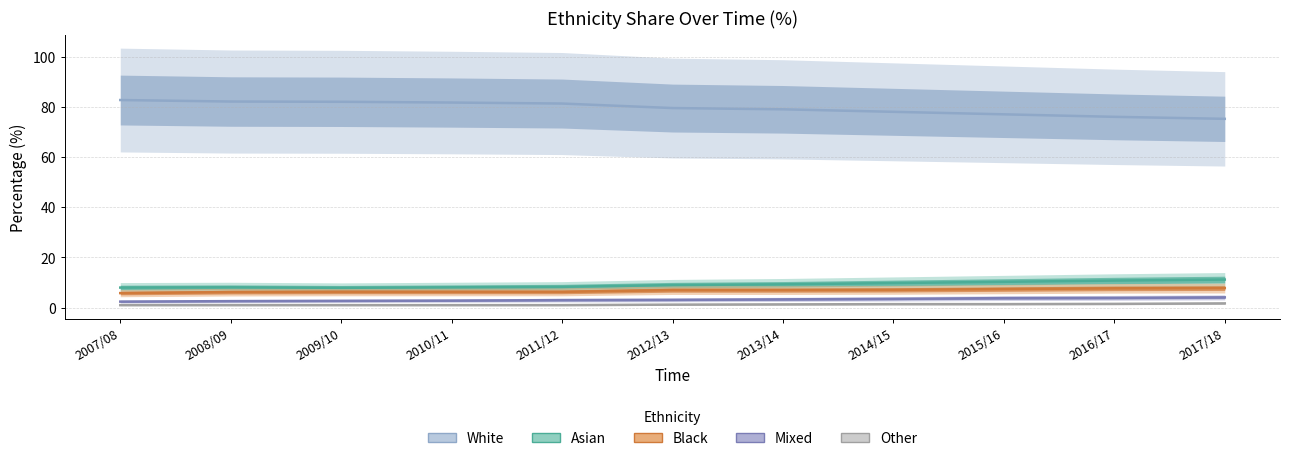

How many data points in White are less than 79?

4